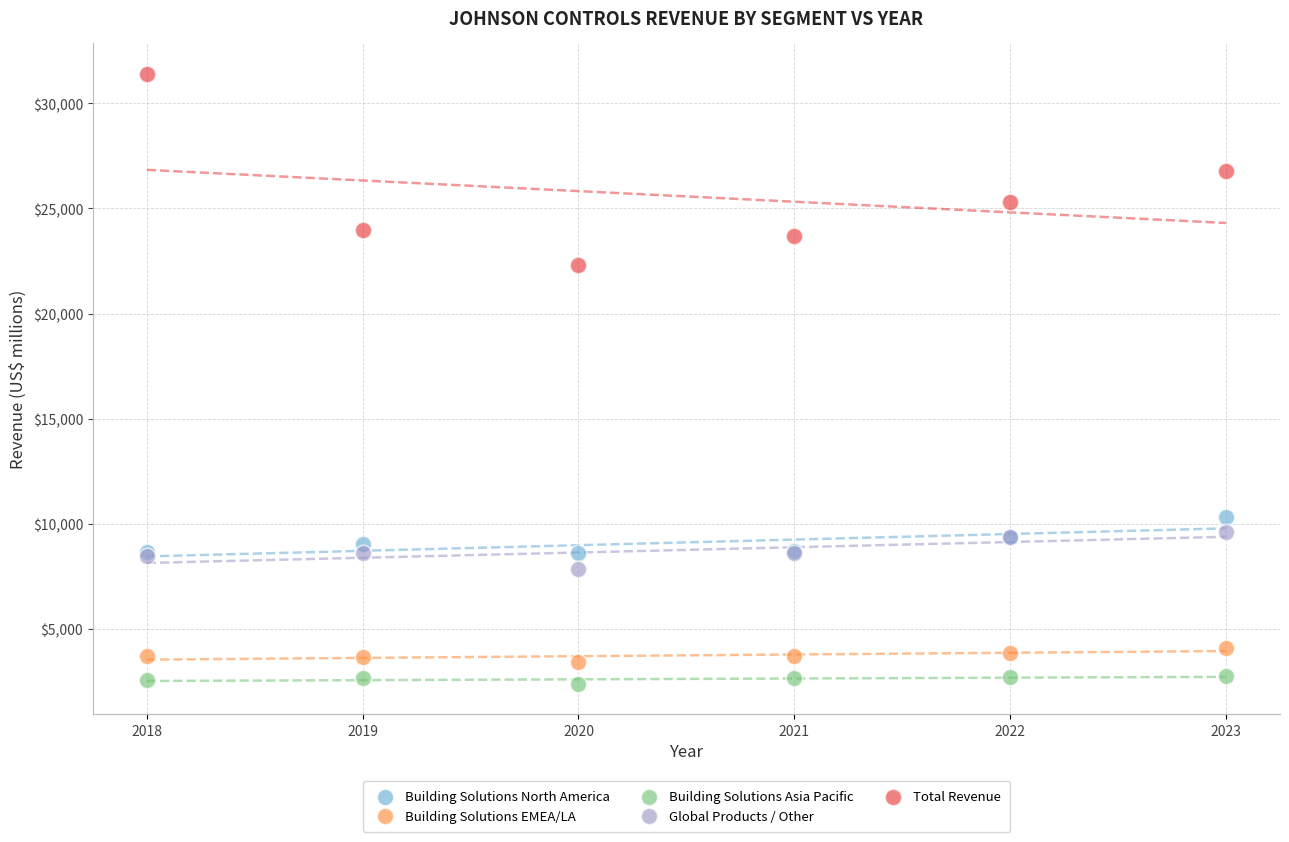

Which series has the widest spread of Y values?

Total Revenue